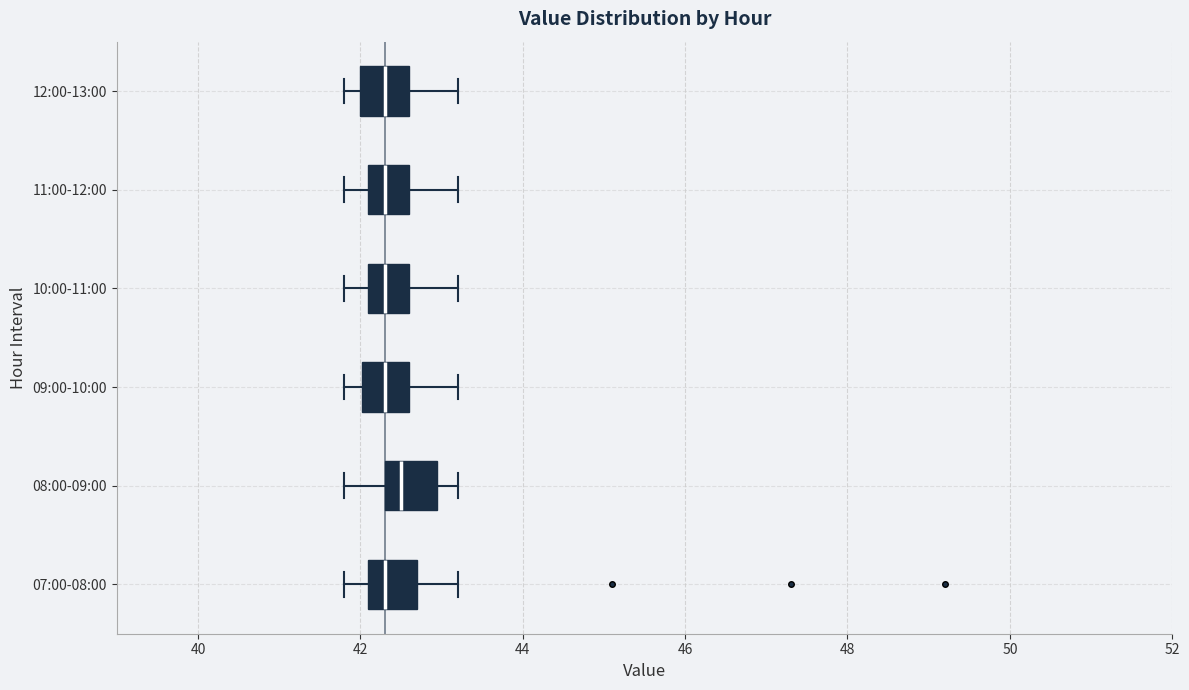

Reading bottom to top, read every box against the x-axis: the position of its median line, the range the box covers, and the ends of its whiskers. The values are not printed on the chart, so give them approximately, as read against the axis.

07:00-08:00: median 42.4, box 42.2 to 42.8, whiskers 41.8 to 43.2
08:00-09:00: median 42.6, box 42.4 to 43.0, whiskers 41.8 to 43.2
09:00-10:00: median 42.4, box 42.0 to 42.6, whiskers 41.8 to 43.2
10:00-11:00: median 42.4, box 42.2 to 42.6, whiskers 41.8 to 43.2
11:00-12:00: median 42.4, box 42.2 to 42.6, whiskers 41.8 to 43.2
12:00-13:00: median 42.4, box 42.0 to 42.6, whiskers 41.8 to 43.2